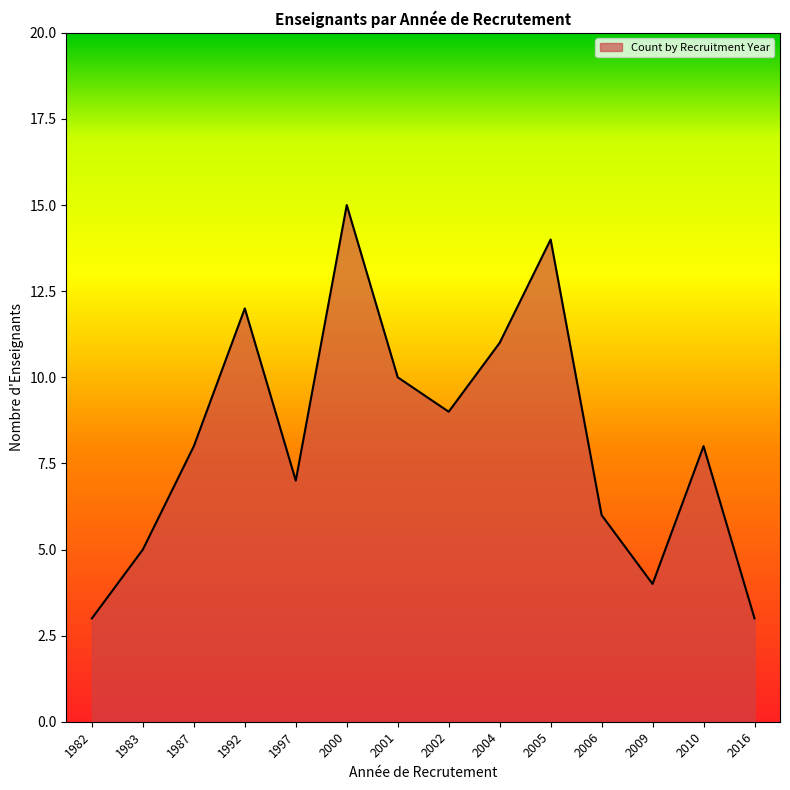

Between 1997 and 1982, which is larger?

1997